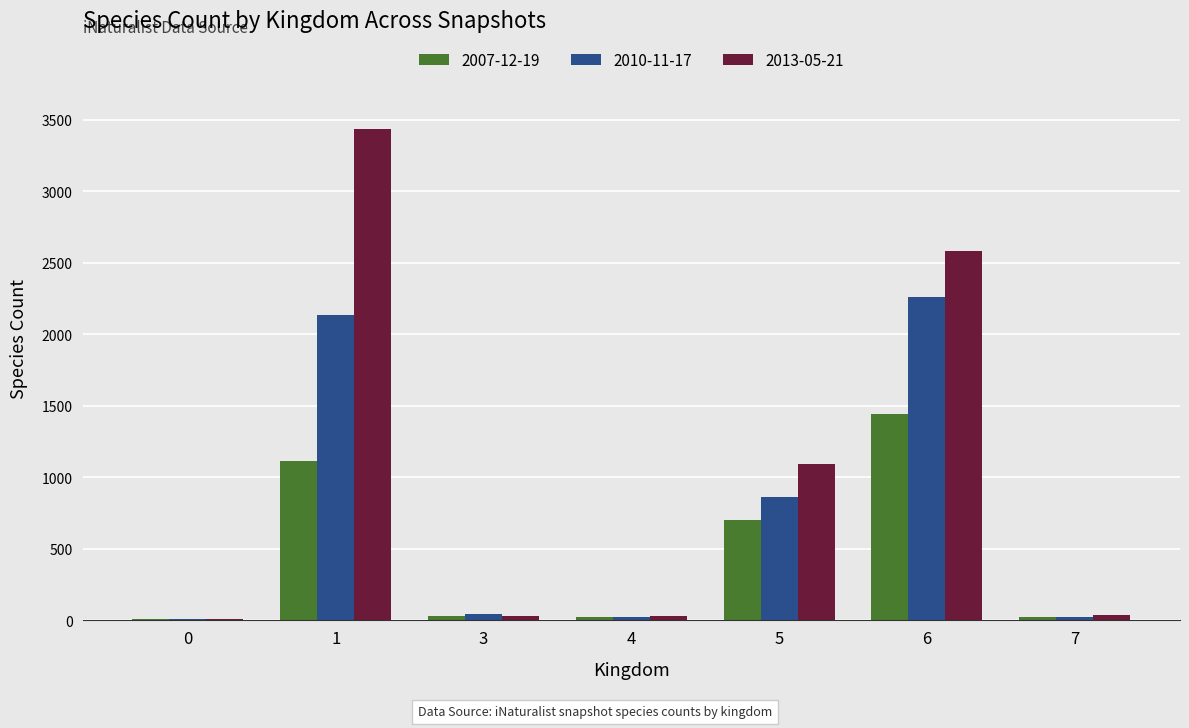

How many groups of bars are there?

7